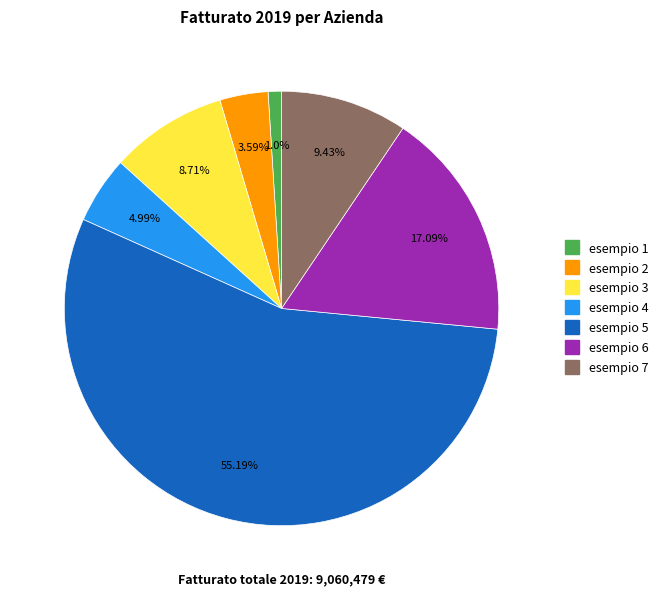

Which slice is the smallest?

esempio 1